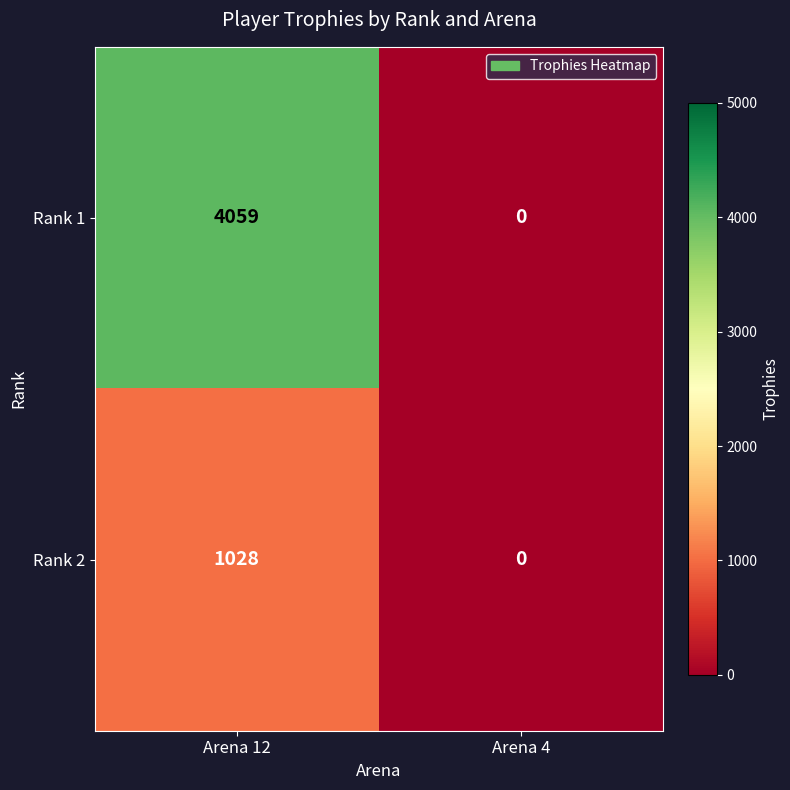

At which category is the sum across all series the highest?

Arena 12